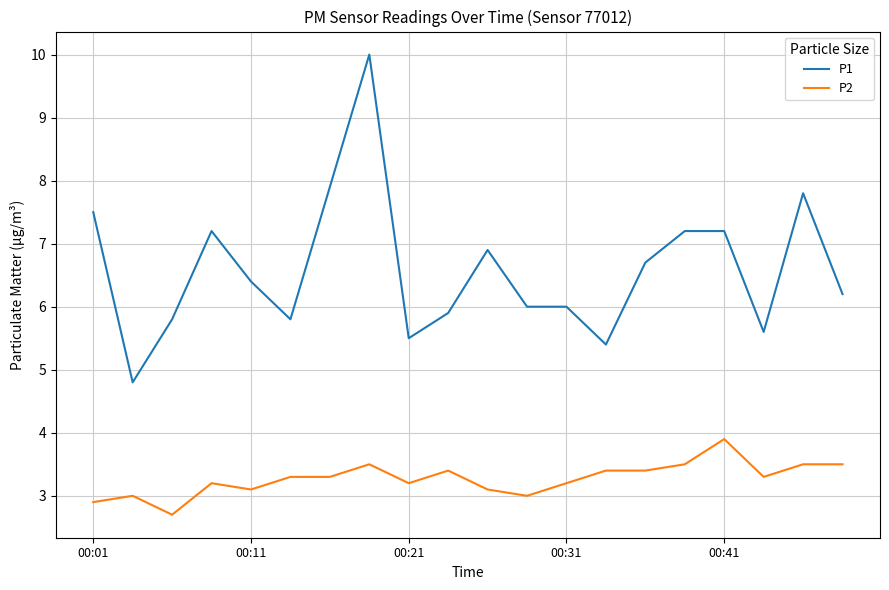

Rank the series by their maximum value, from highest to lowest.

P1, P2